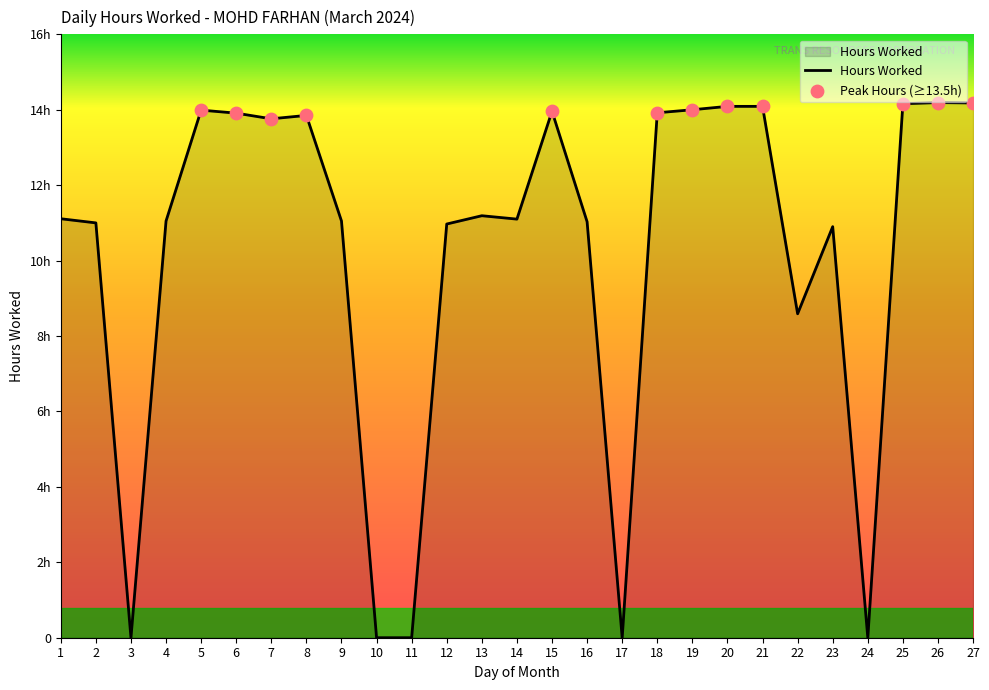

What is the change in value from 3 to 9?

+11.1